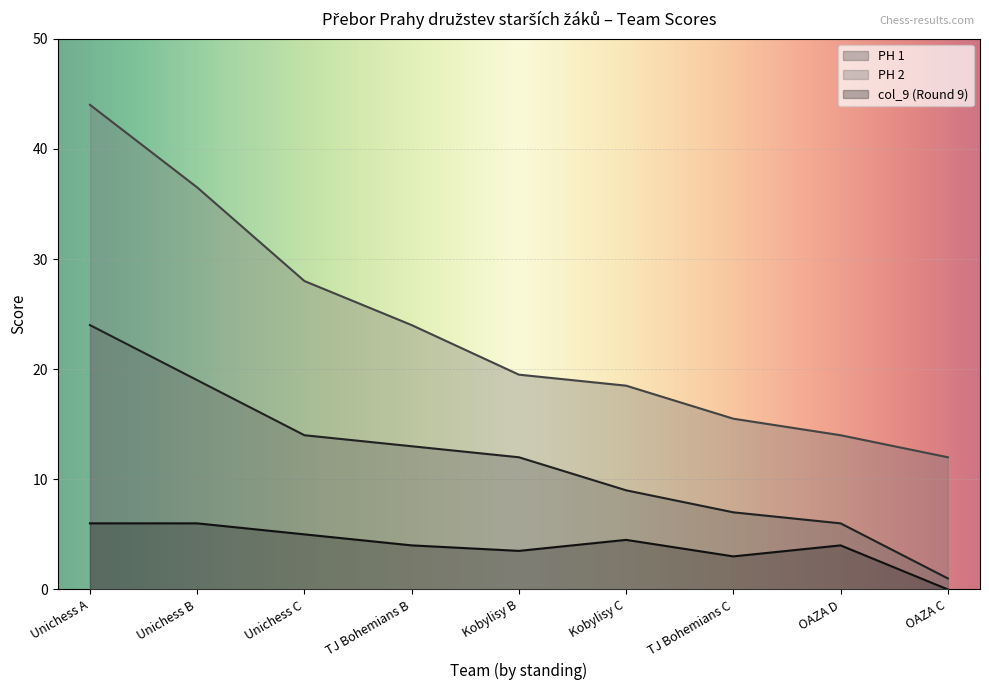

True or false: PH 1 has a value of 2.8 at Kobylisy B.

False